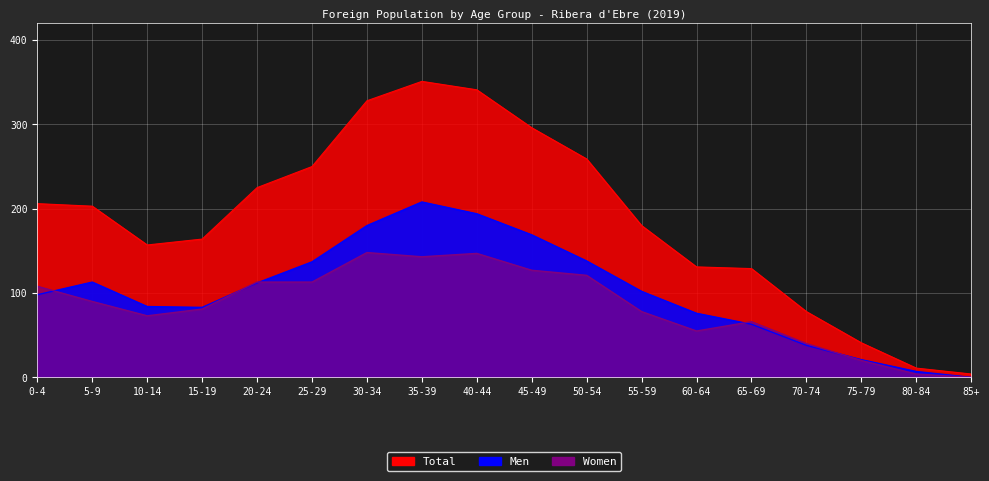

What is the label of the 1st point from the left?

0-4